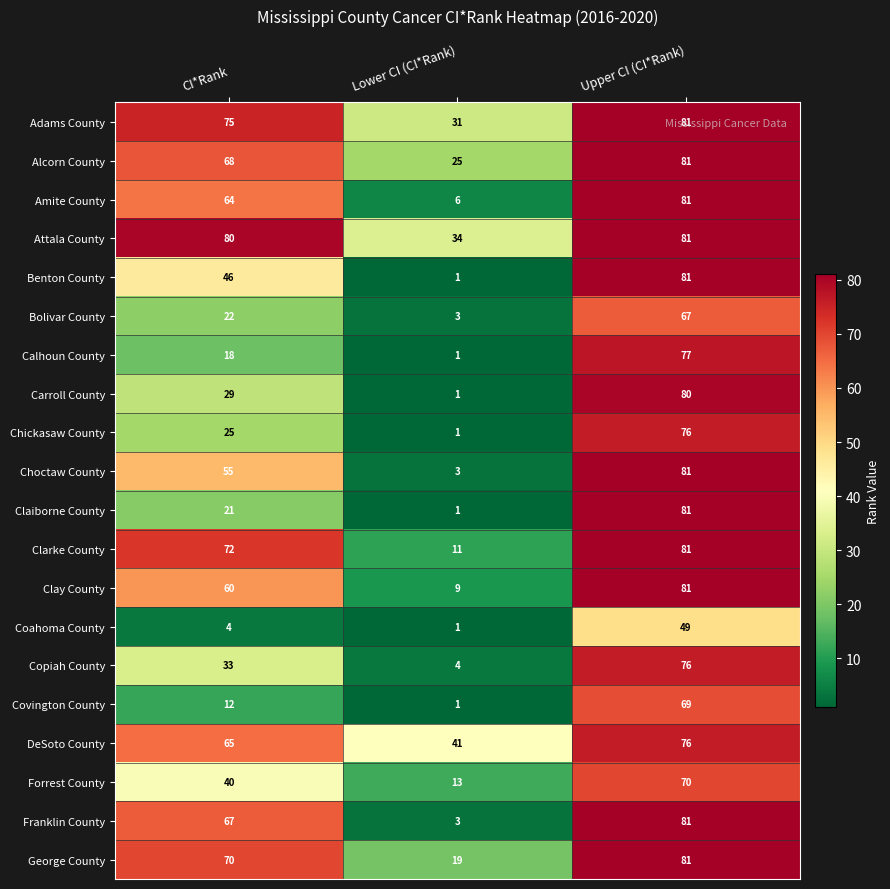

List the labels in order of Forrest County value, smallest first.

Lower CI (CI*Rank), CI*Rank, Upper CI (CI*Rank)